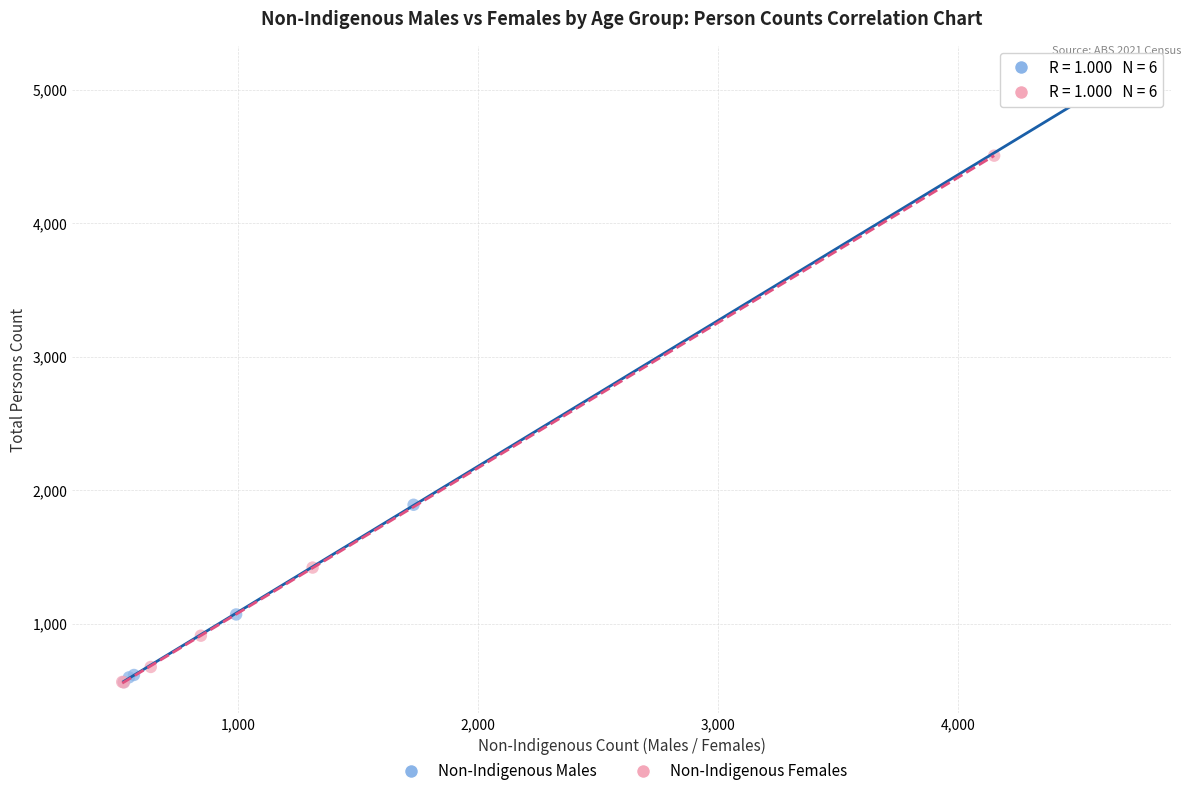

Which series contains the highest Y value?

Non-Indigenous Males